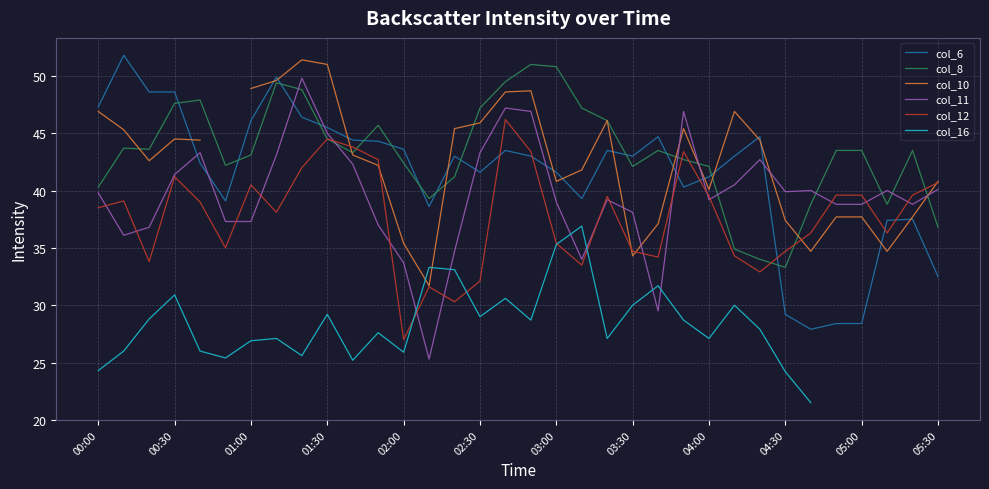

What is the greatest value displayed?

51.8